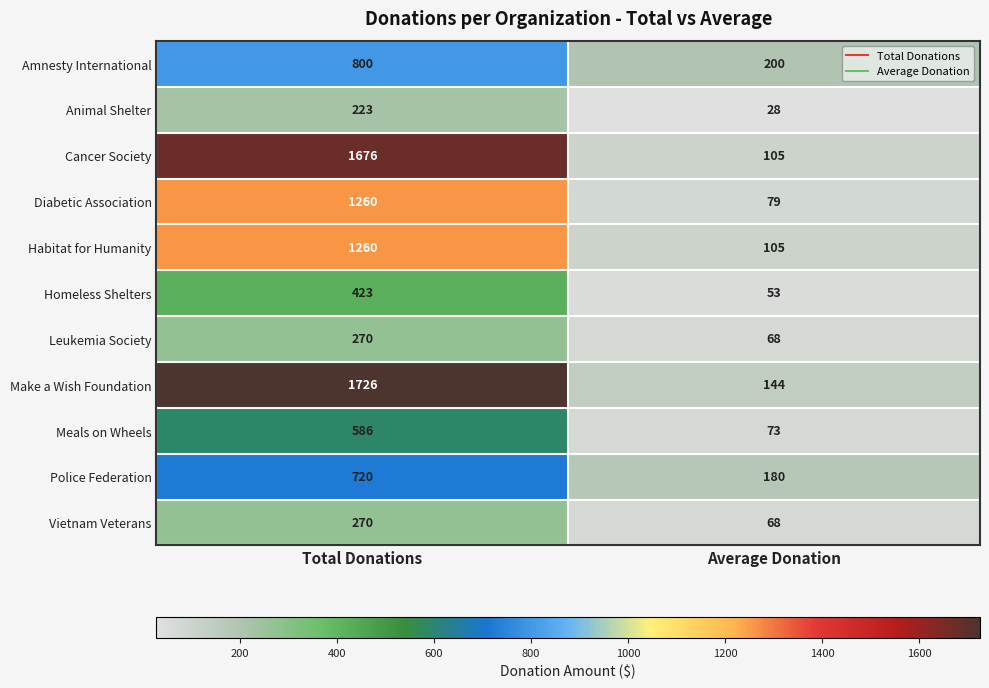

Rank the categories by Vietnam Veterans value from highest to lowest.

Total Donations, Average Donation